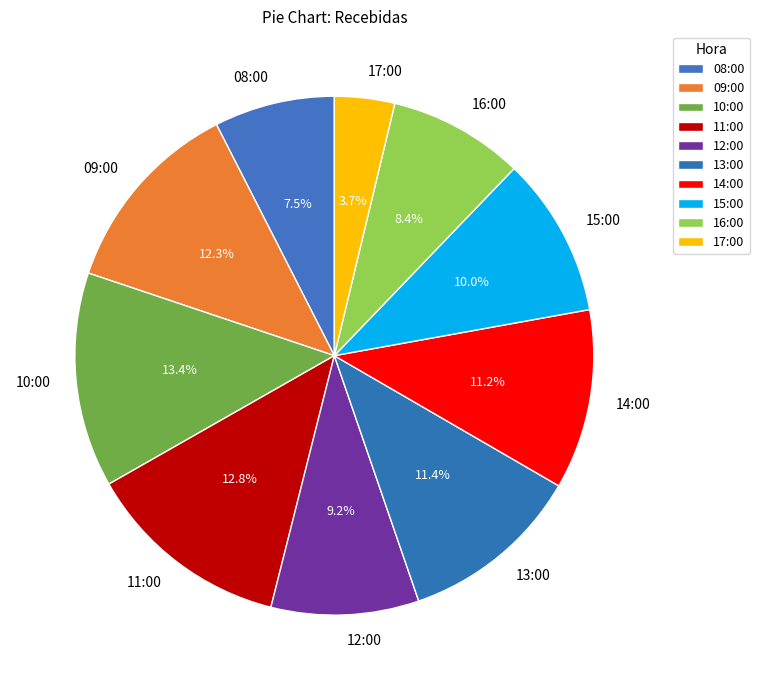

Which slice is the smallest?

17:00